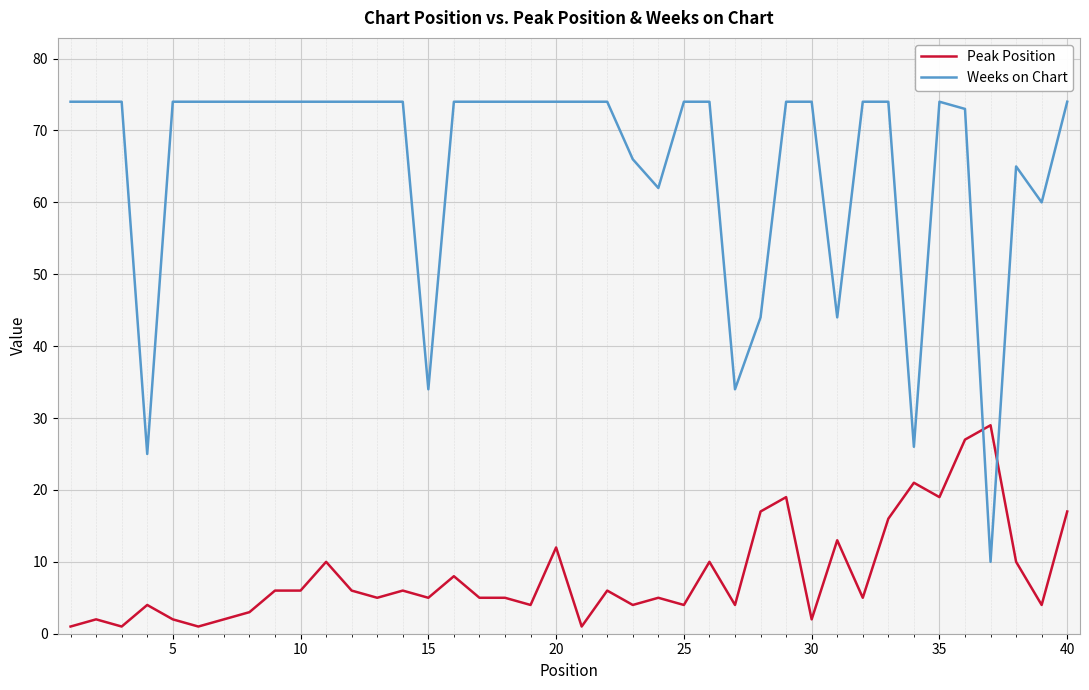

List the series in order of their peak value, lowest first.

Peak Position, Weeks on Chart